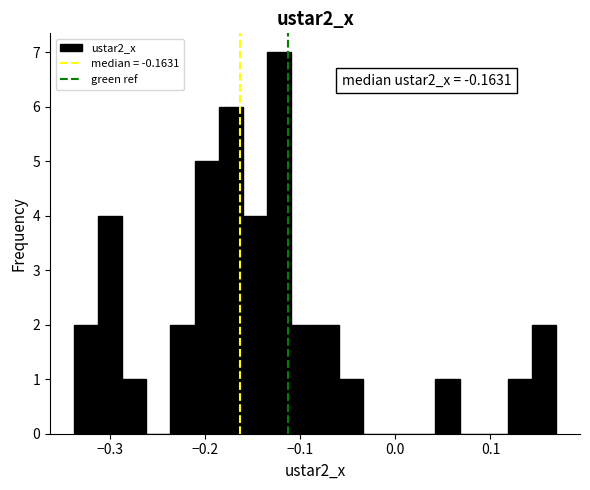

Around what value on the x-axis is the tallest bar? Give the approximate position of its centre, as read against the axis.

-0.12